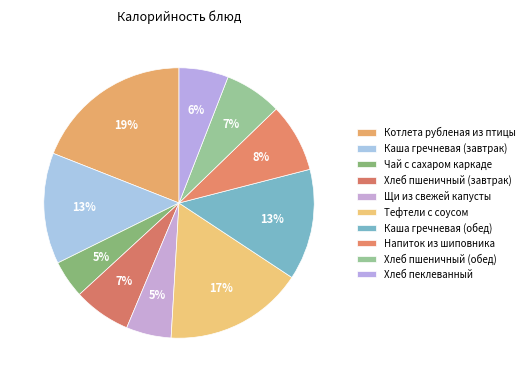

Count the number of slices in the pie.

10